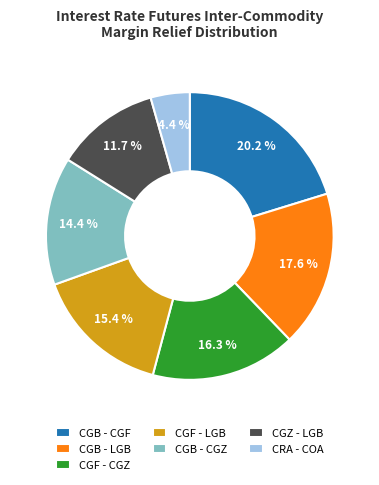

True or false: CGB - CGF accounts for 10% of the total.

False